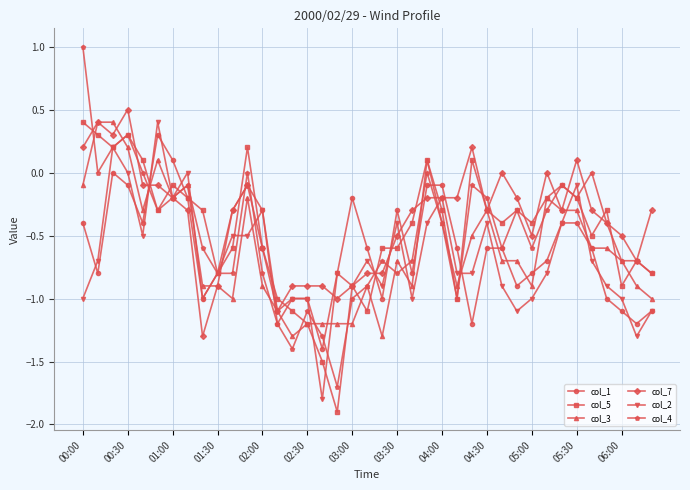

How many categories are shown in the chart?

39